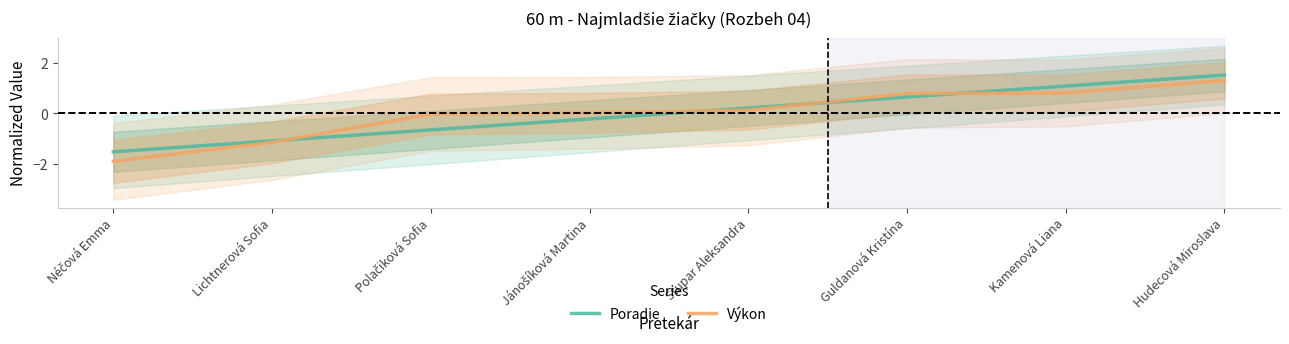

What are all the series names shown in the legend?

Poradie, Výkon